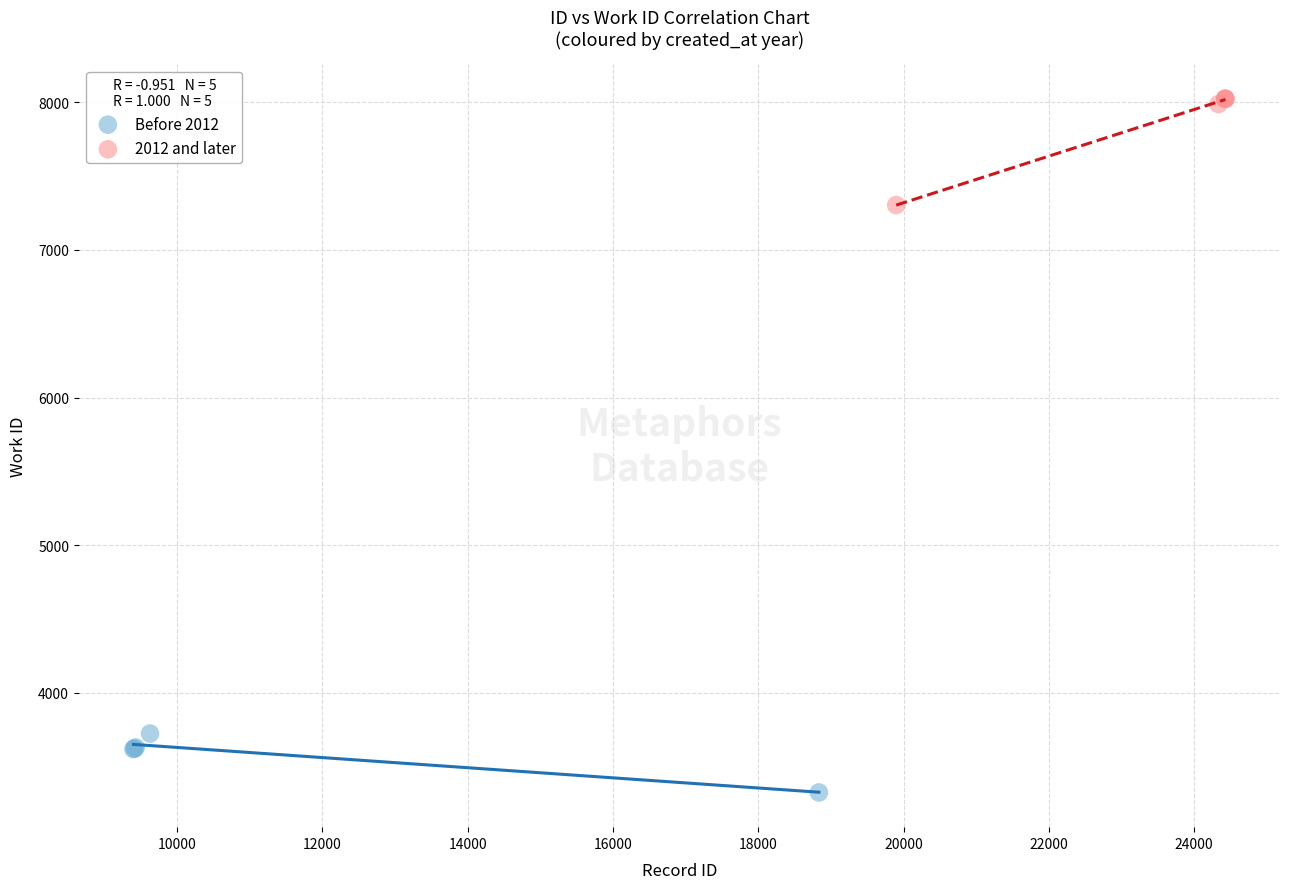

Which series reaches the maximum Y coordinate?

2012 and later